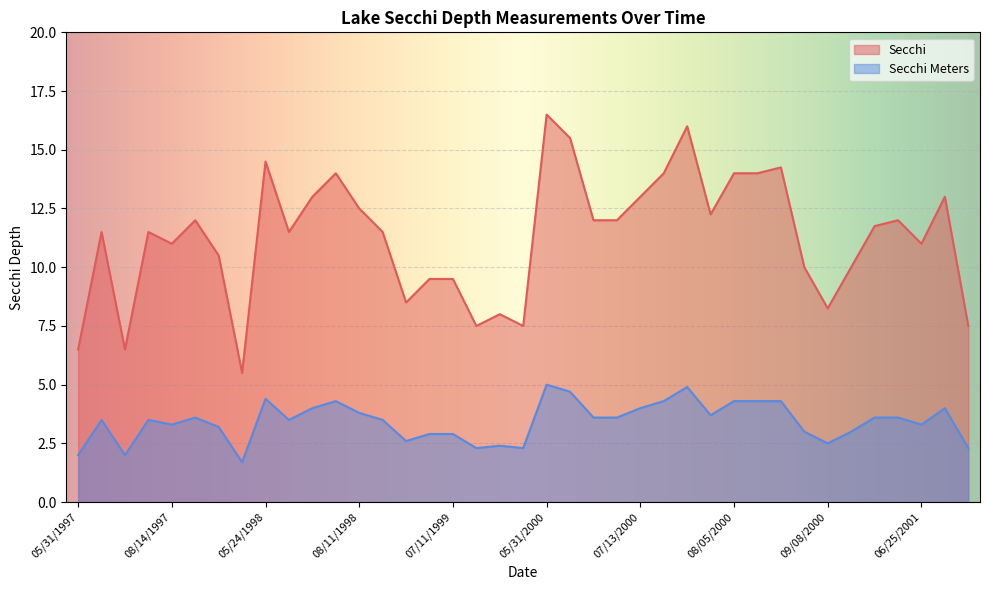

What position from the left is 09/12/1997?

7